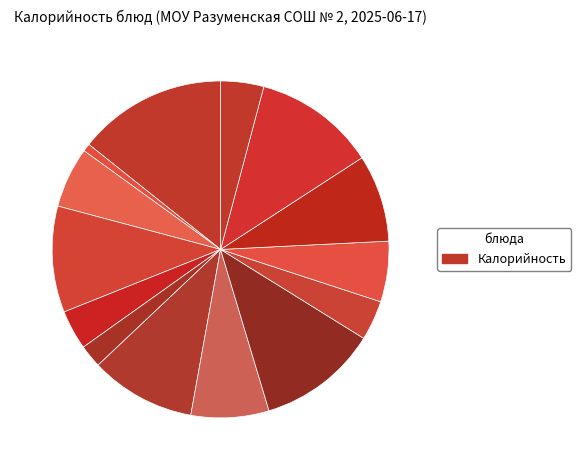

Count the number of slices in the pie.

14